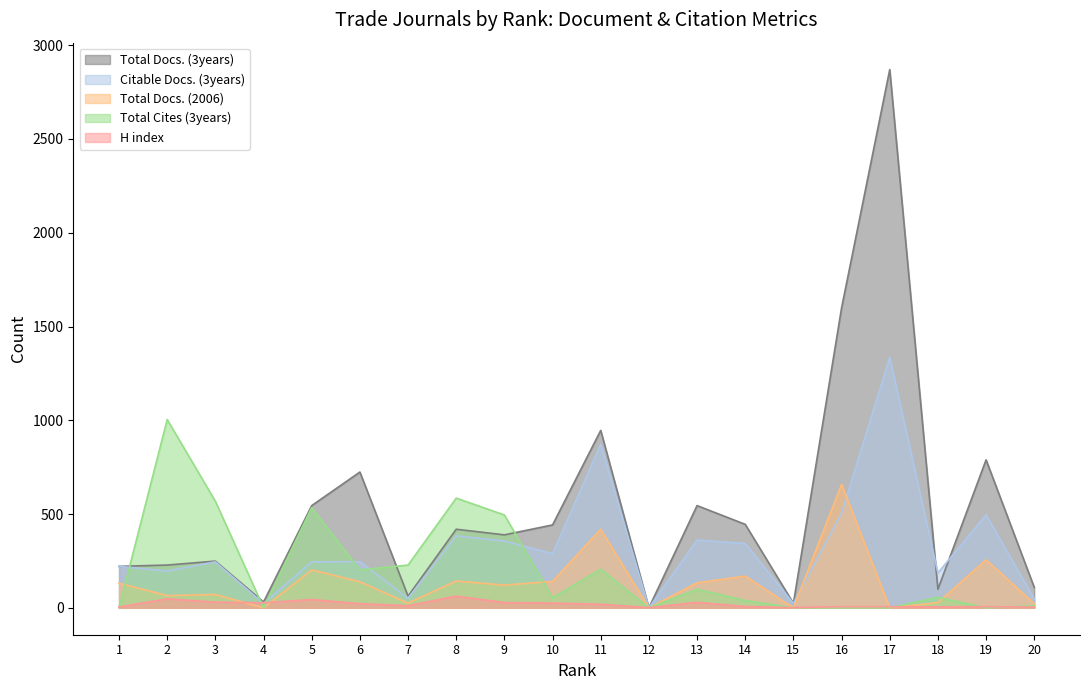

Rank the series by their maximum value, from lowest to highest.

H index, Total Docs. (2006), Total Cites (3years), Citable Docs. (3years), Total Docs. (3years)